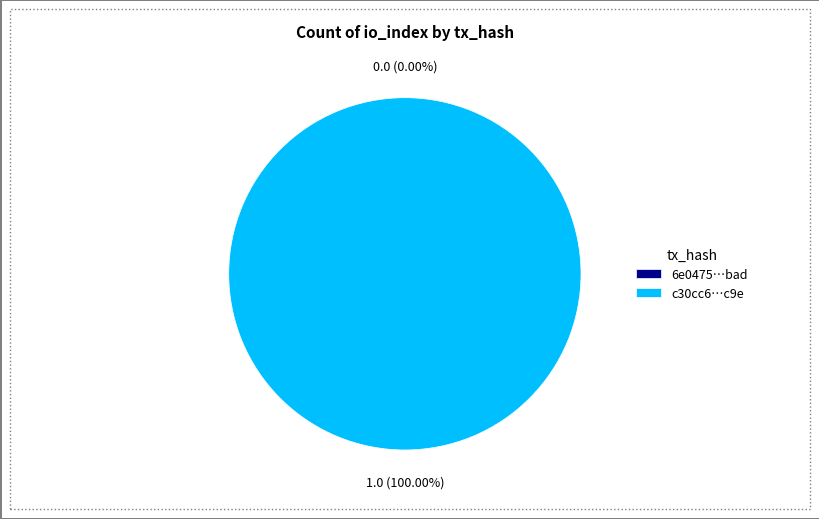

The tx_1 (io_index=1) slice represents 99% of the pie. True or false?

False